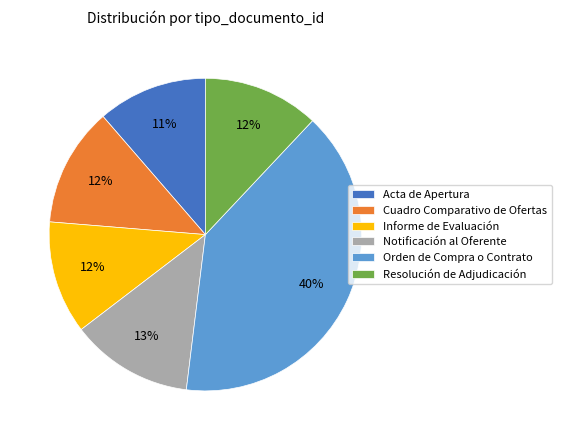

Does Acta de Apertura account for over 50% of the chart?

No